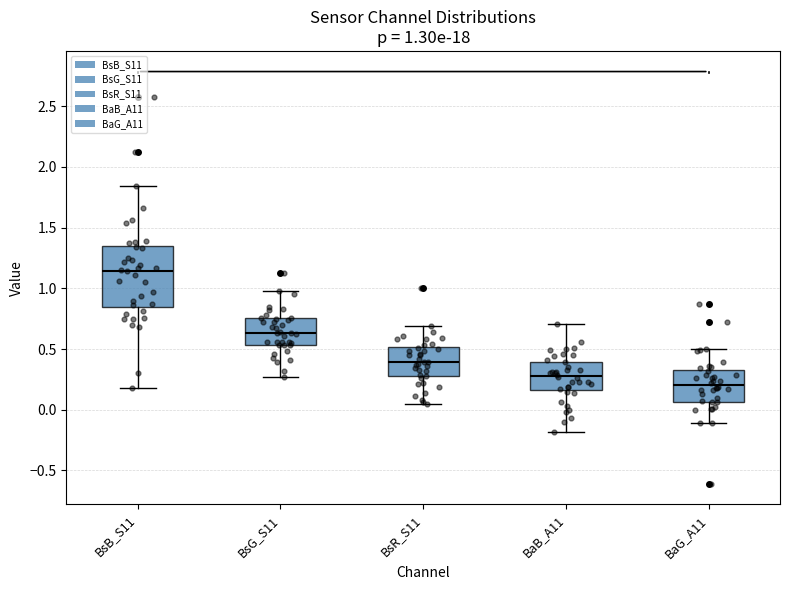

Which box is the tallest, from its lower edge to its upper edge?

BsB_S11